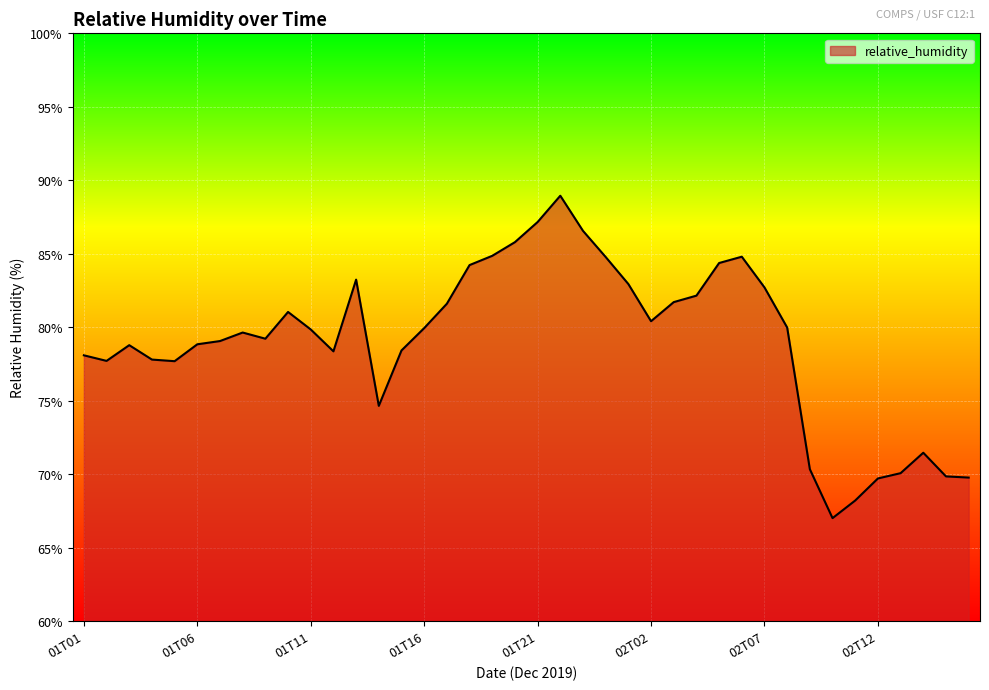

What is the maximum value shown in the chart?

89.0